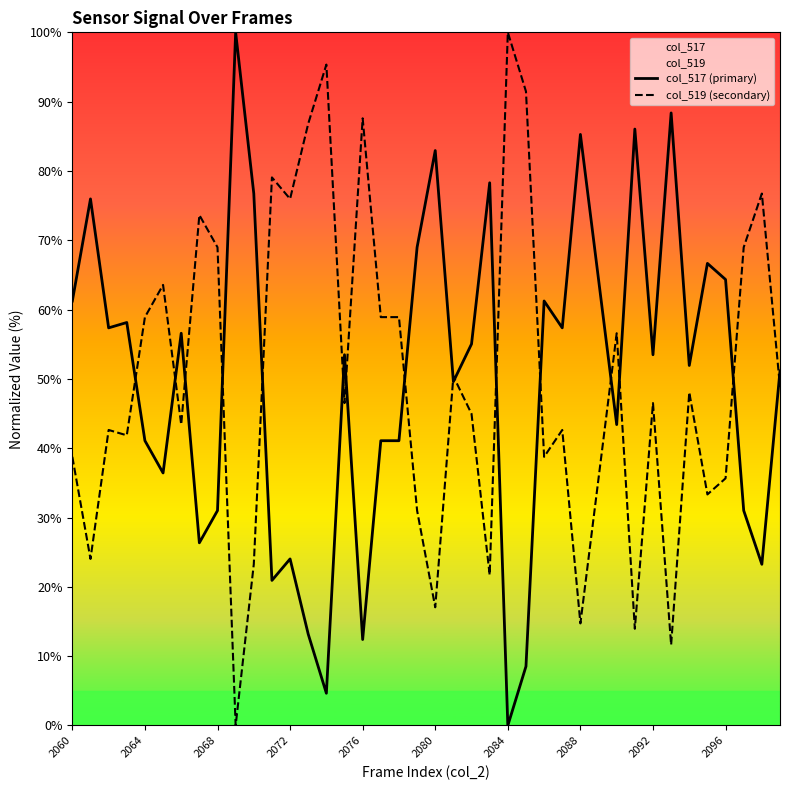

What is the difference between the col_519 (secondary) values at 34 and 35?

14.7